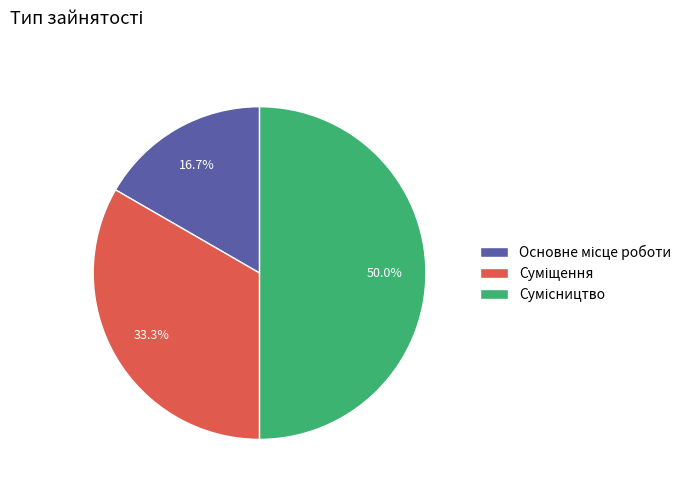

True or false: Суміщення accounts for 33% of the total.

True